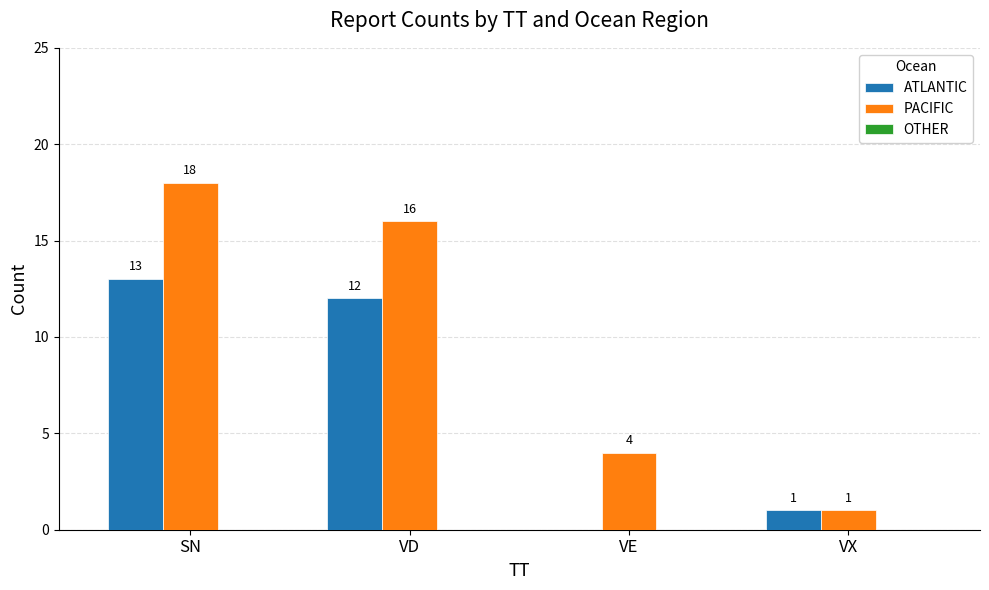

What is the maximum value shown in the chart?

18